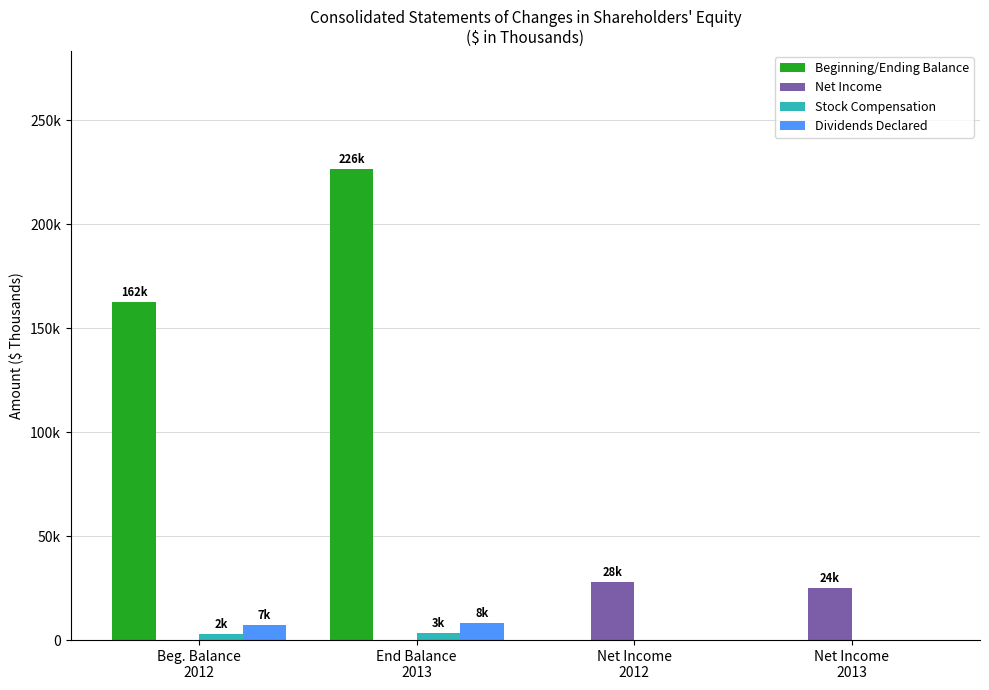

What are all the series names shown in the legend?

Beginning/Ending Balance, Net Income, Stock Compensation, Dividends Declared